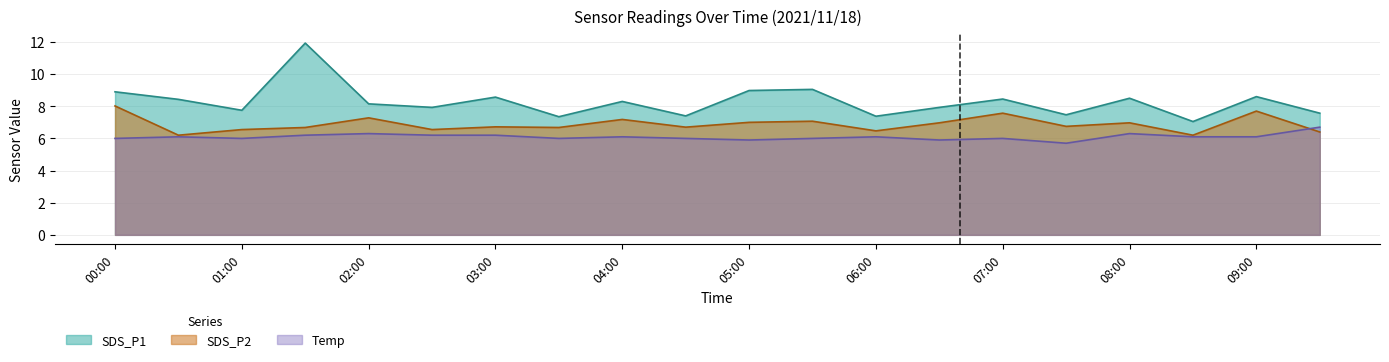

List the series in order of their peak value, lowest first.

Temp, SDS_P2, SDS_P1